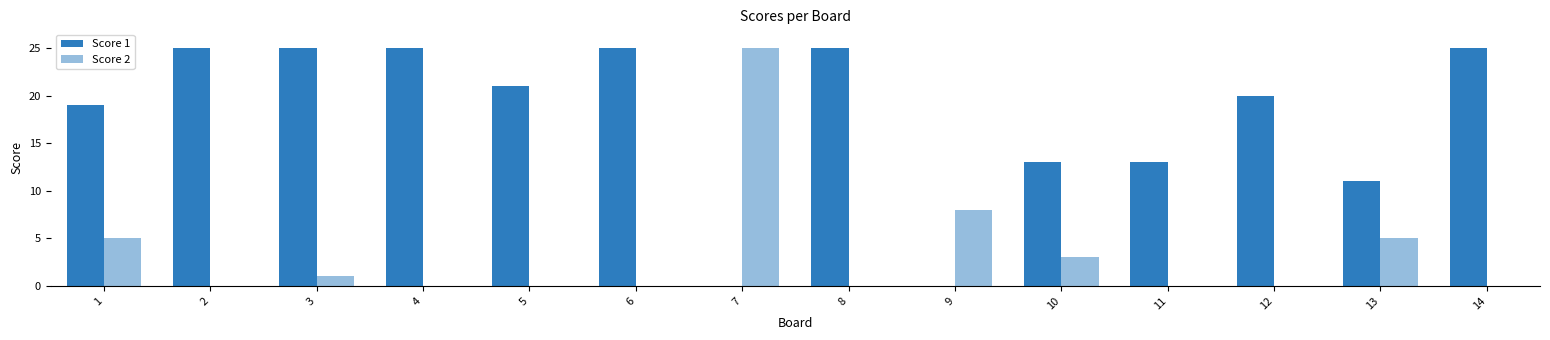

Rank the categories by Score 2 value from lowest to highest.

2, 4, 5, 6, 8, 11, 12, 14, 3, 10, 1, 13, 9, 7